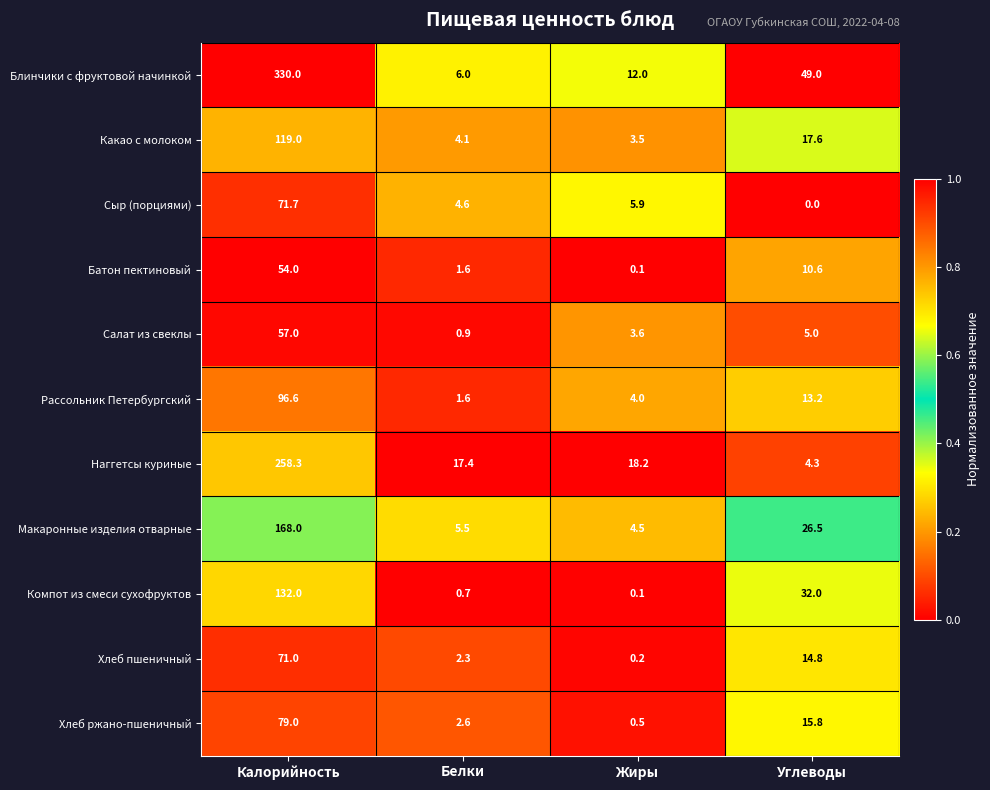

Is it true that Наггетсы куриные equals 7.3 at Углеводы?

False